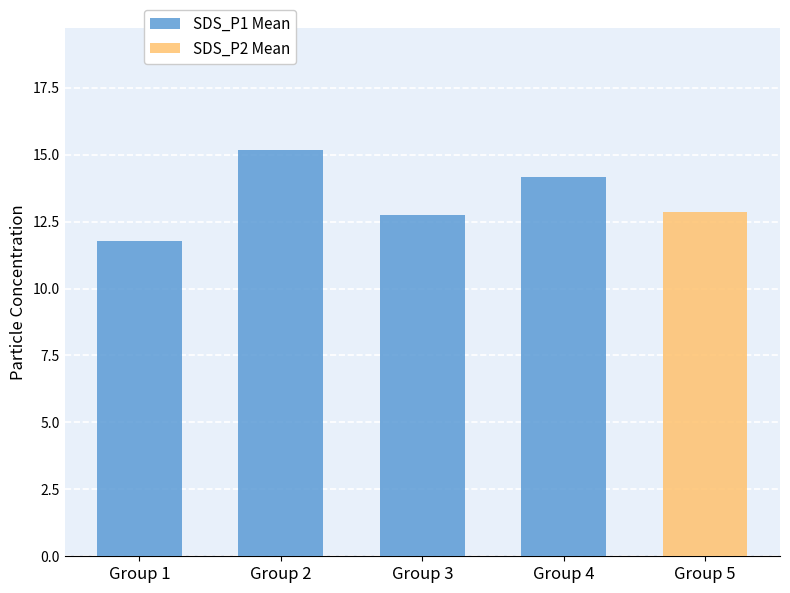

What is the value of the 1st bar from the left?

11.8